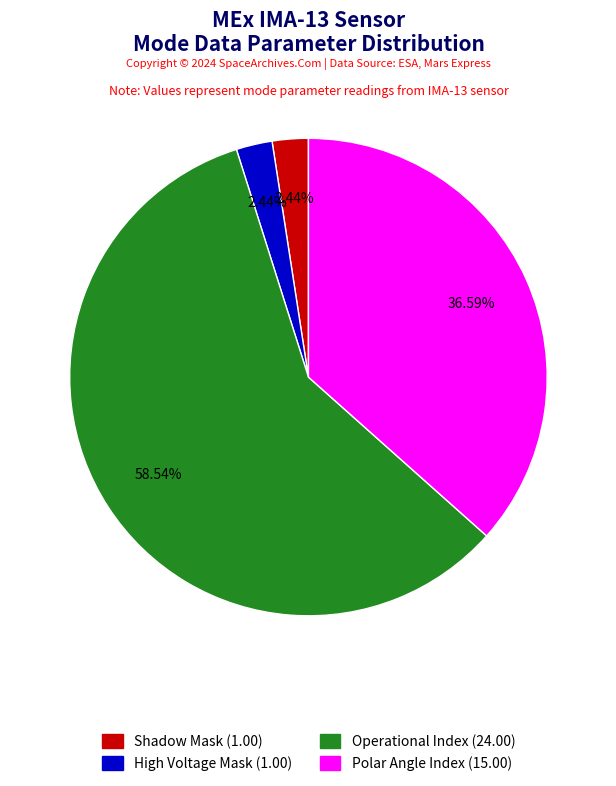

Does any single category account for the majority?

Yes